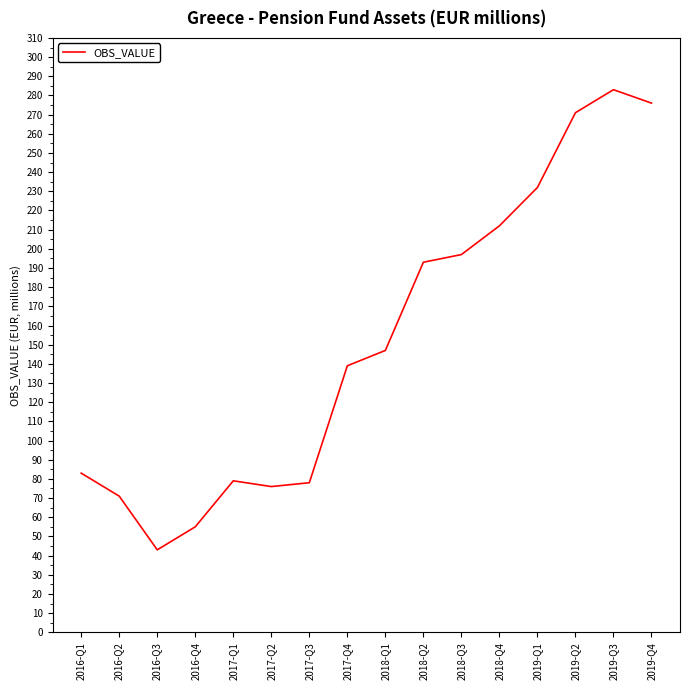

How many values are below 147?

8